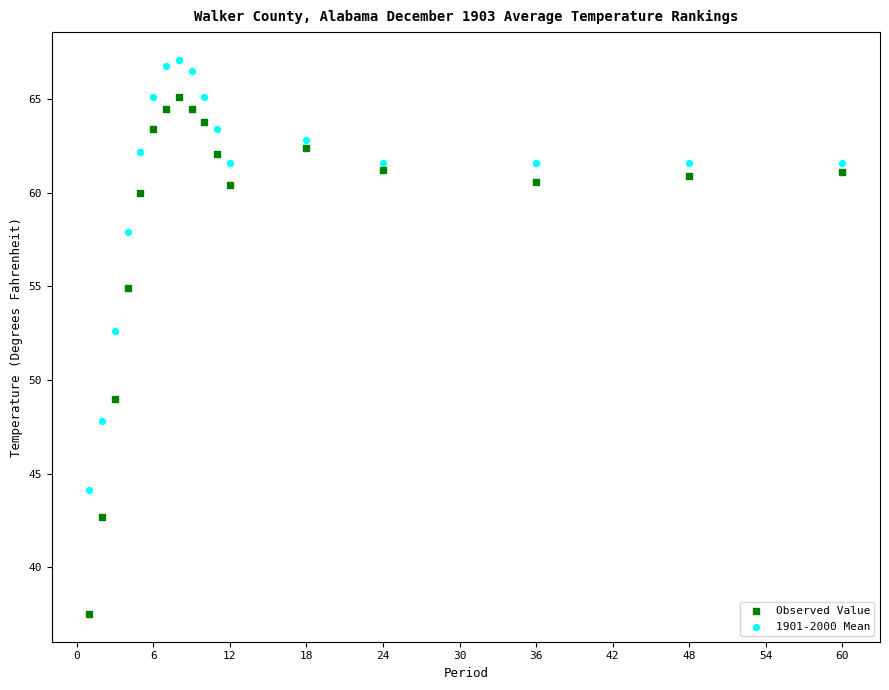

Across all data points, what is the range of Y values (max minus min)?

29.6